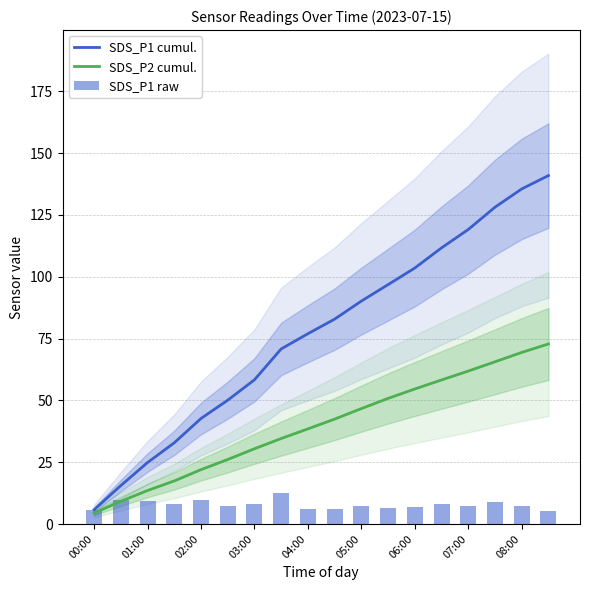

What is the highest value of the SDS_P1 cumul. series?

140.9